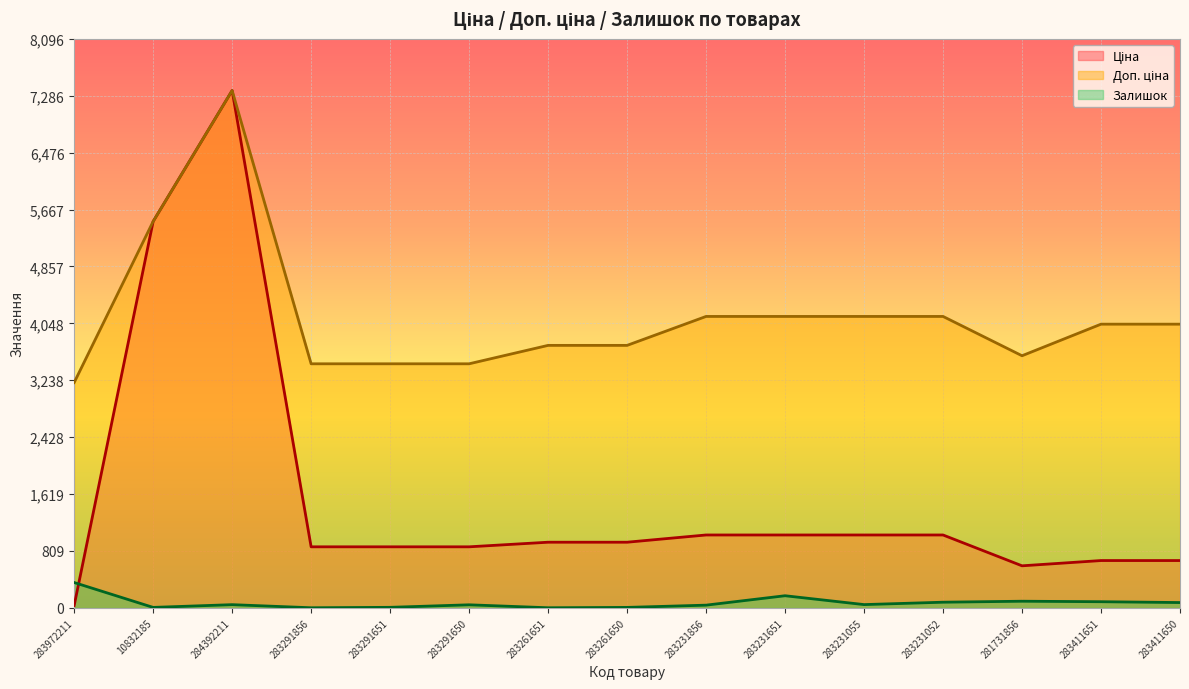

Between 283291651 and 283291650, which is larger?

283291651